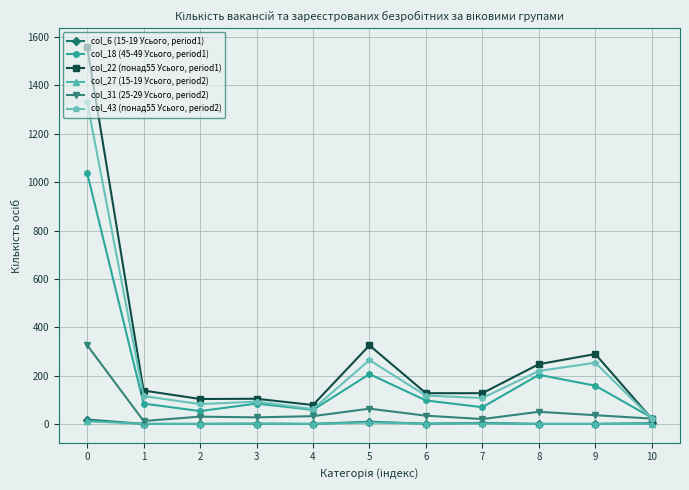

What is the difference between the maximum and minimum values in the col_22 (понад55 Усього, period1) series?

1538